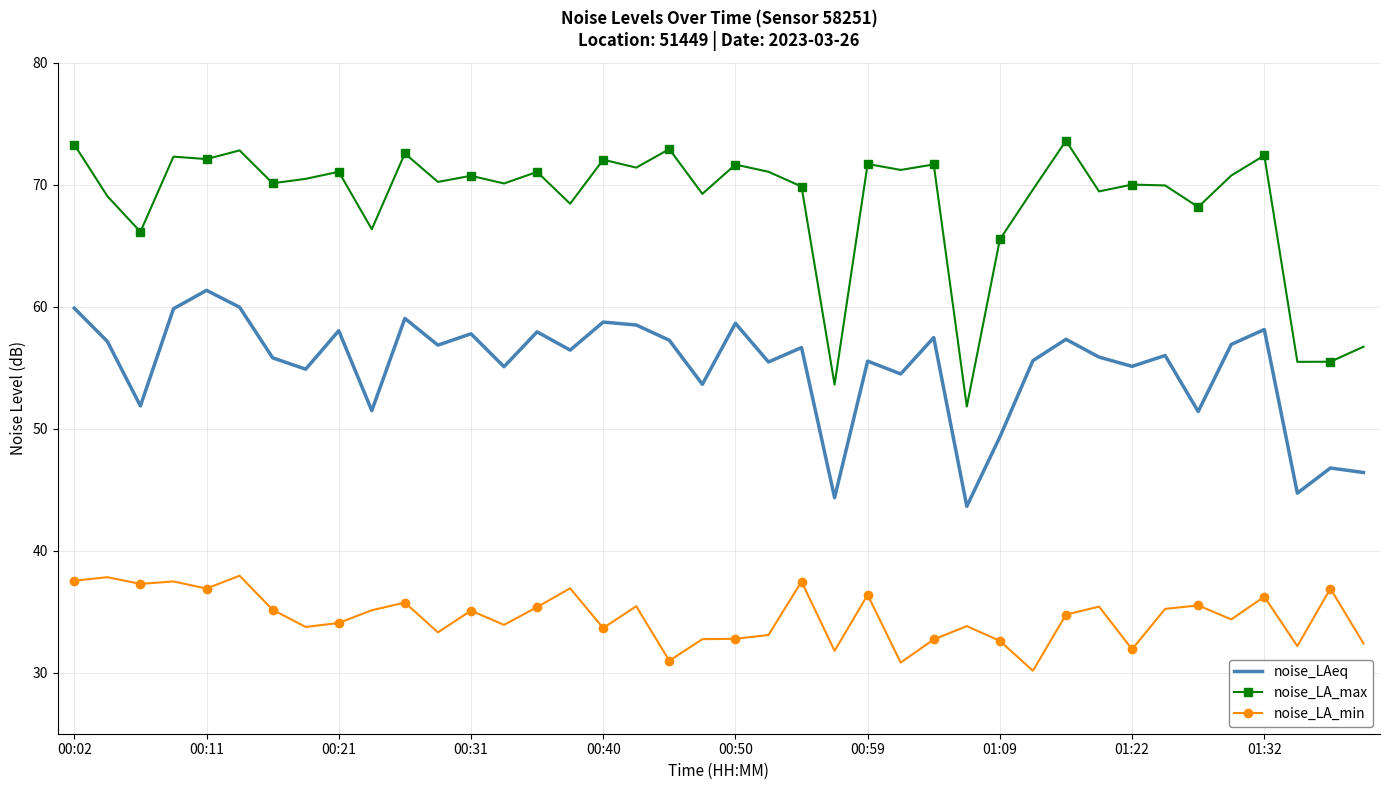

What are all the series names shown in the legend?

noise_LAeq, noise_LA_max, noise_LA_min